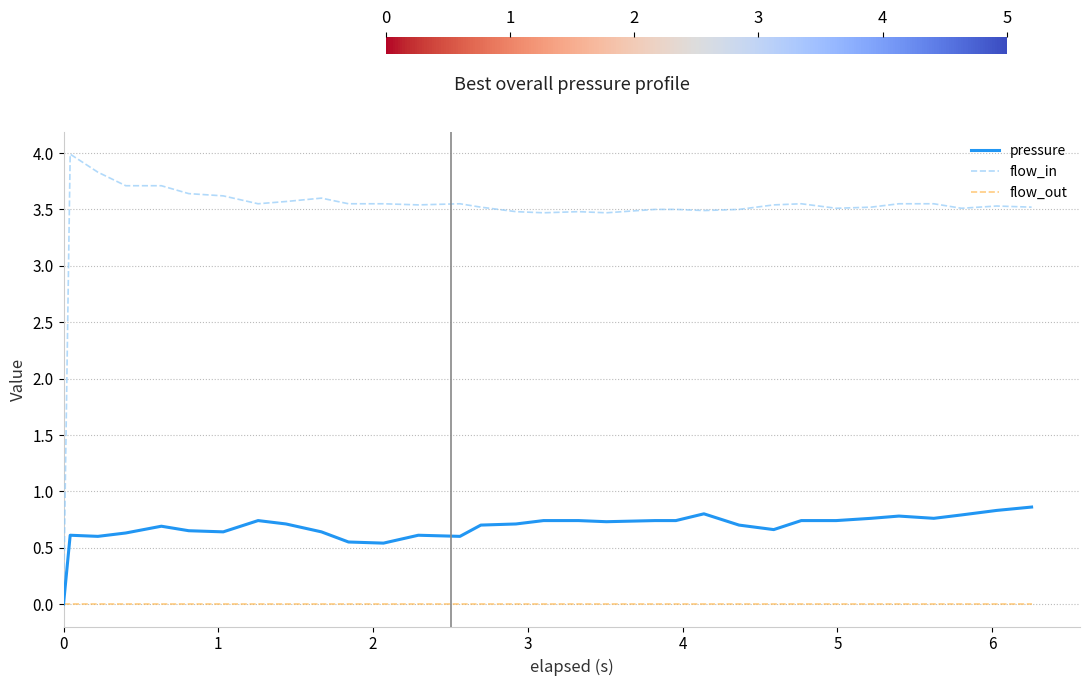

What is the maximum value shown in the chart?

4.0